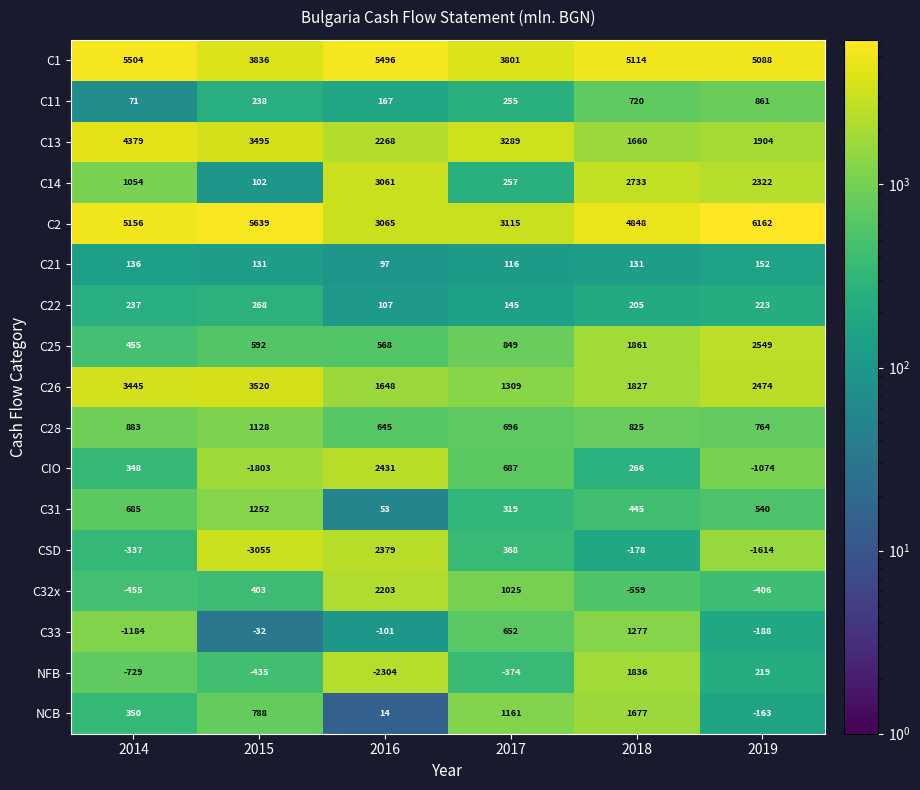

Which series has the widest spread of values?

CSD